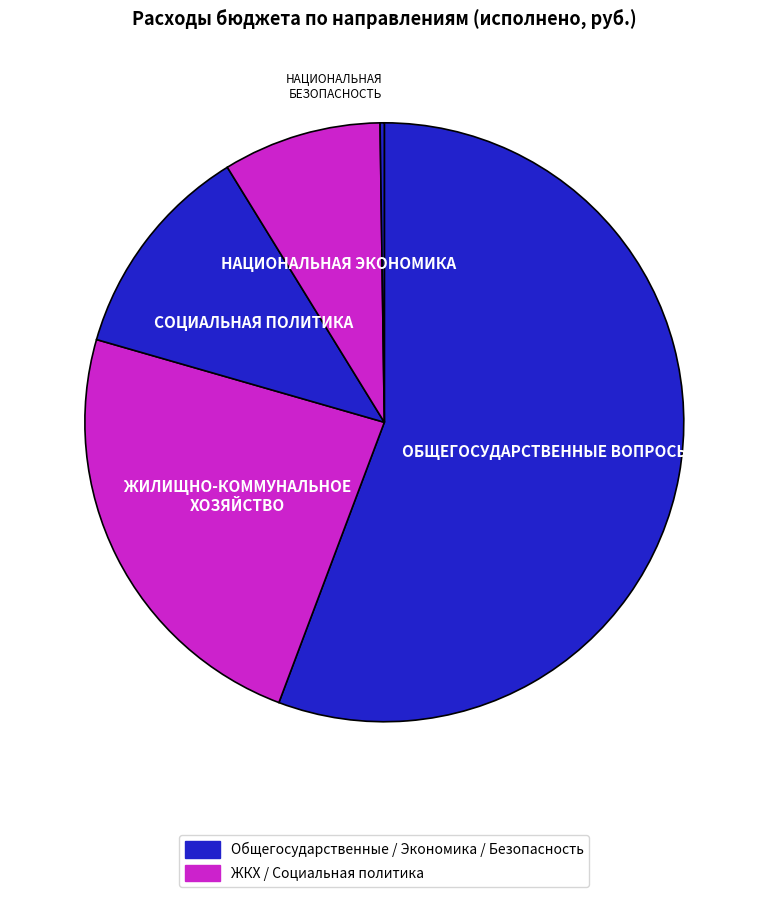

Rank the categories by value from lowest to highest.

НАЦИОНАЛЬНАЯ БЕЗОПАСНОСТЬ, НАЦИОНАЛЬНАЯ ЭКОНОМИКА, СОЦИАЛЬНАЯ ПОЛИТИКА, ЖИЛИЩНО-КОММУНАЛЬНОЕ ХОЗЯЙСТВО, ОБЩЕГОСУДАРСТВЕННЫЕ ВОПРОСЫ